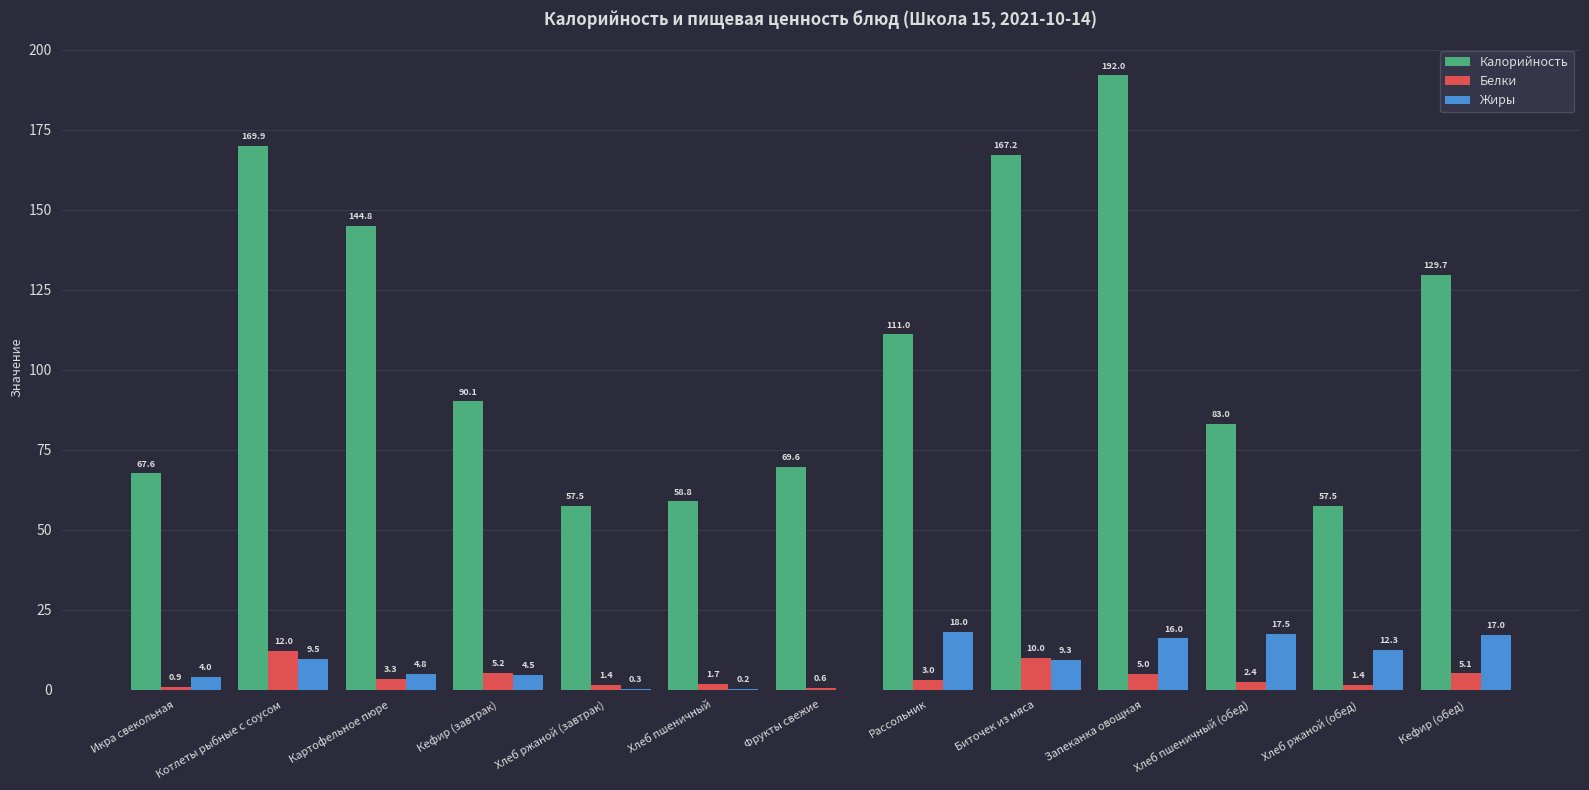

Which series has the largest range (max minus min)?

Калорийность